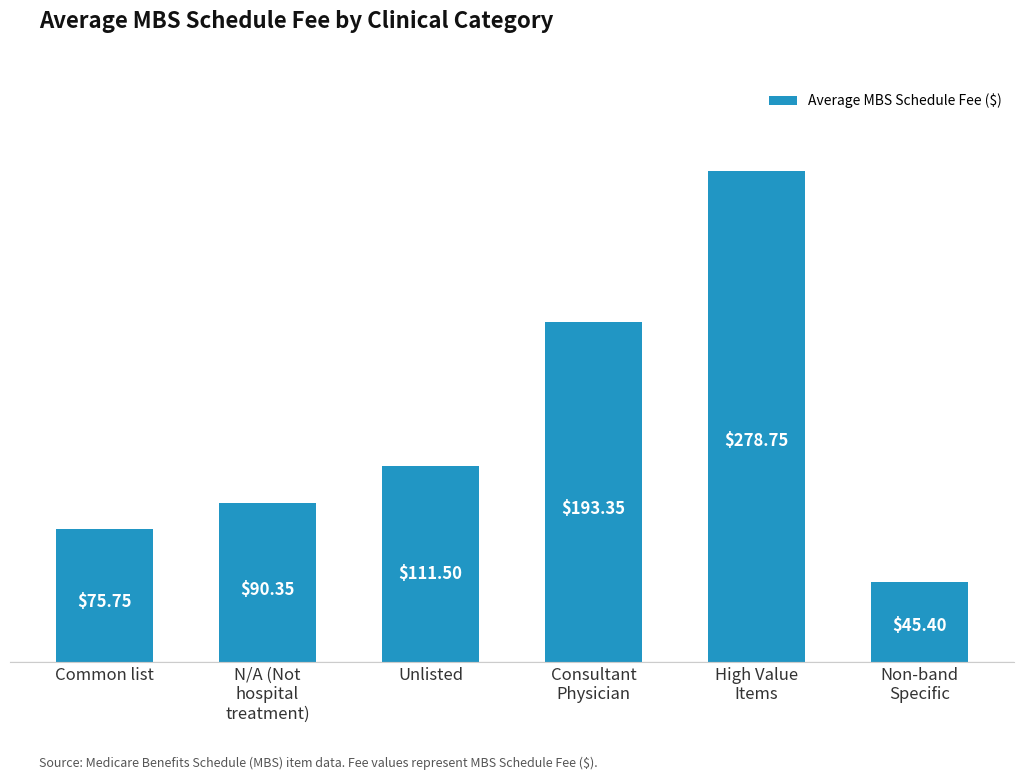

Where does the data first go above 111?

Unlisted